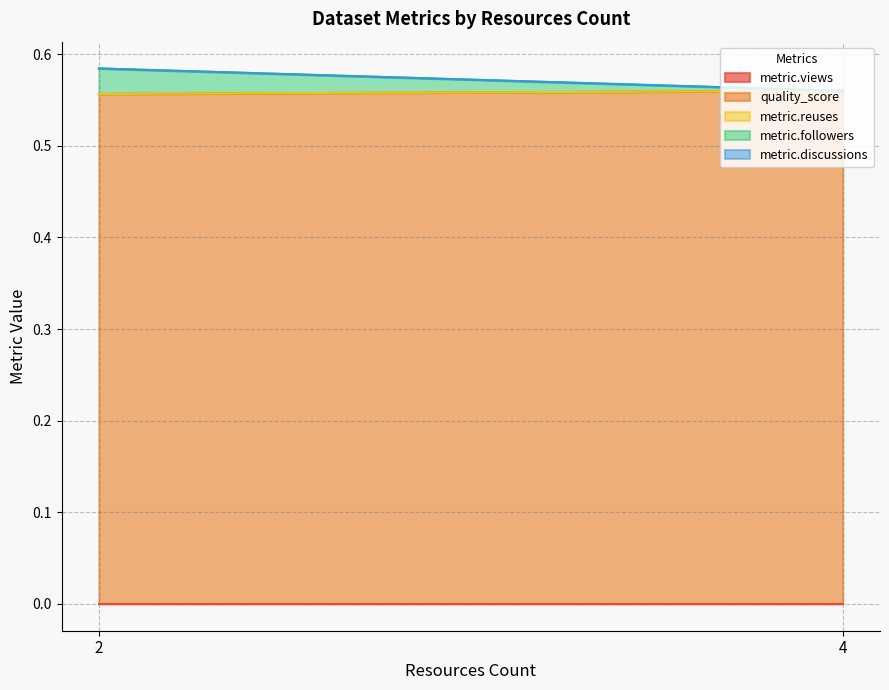

True or false: metric.discussions and metric.reuses intersect in this chart.

False